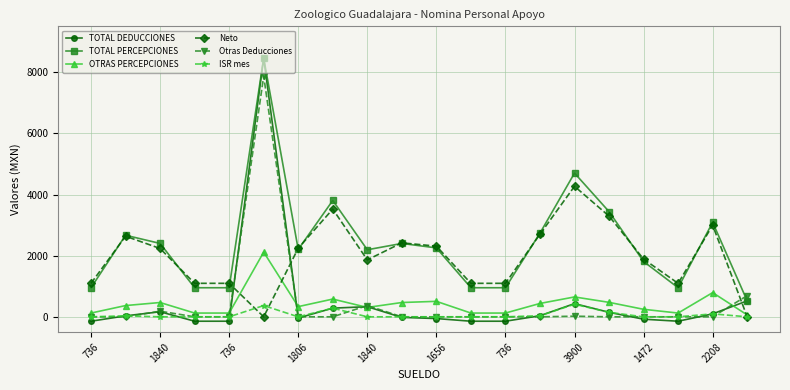

What is the maximum value shown in the chart?

8463.9